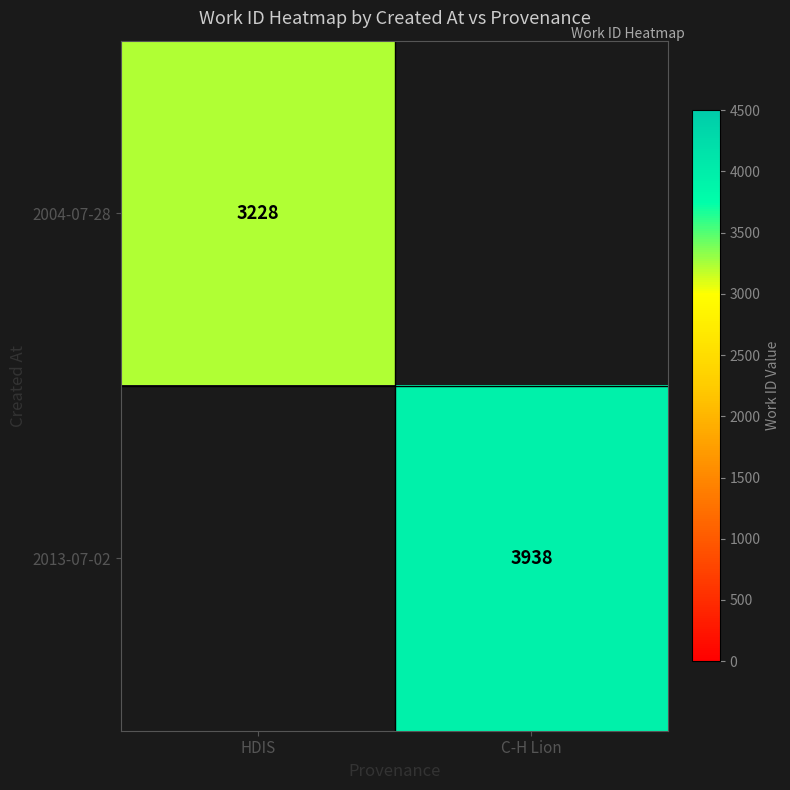

Is it true that 2004-07-28 equals 1560 at HDIS?

False